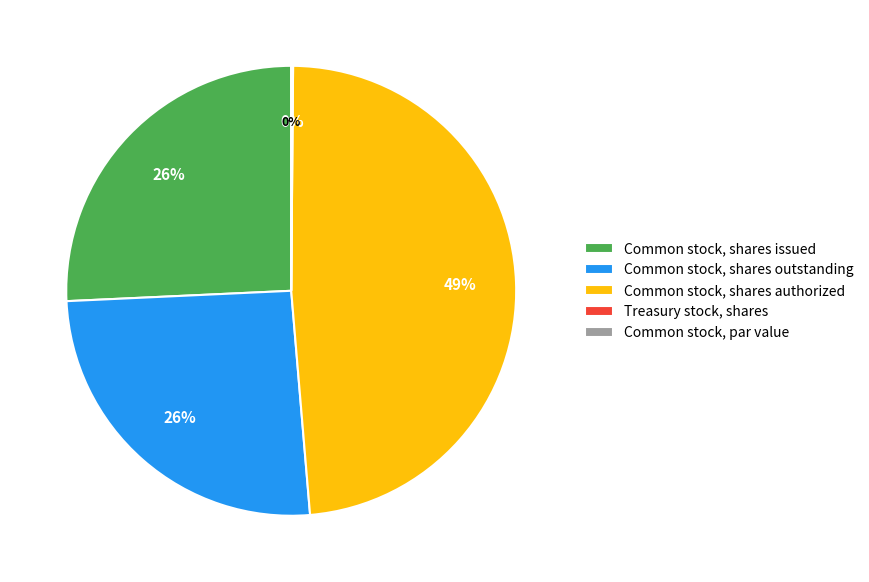

Is Common stock, shares issued the majority of the pie?

No